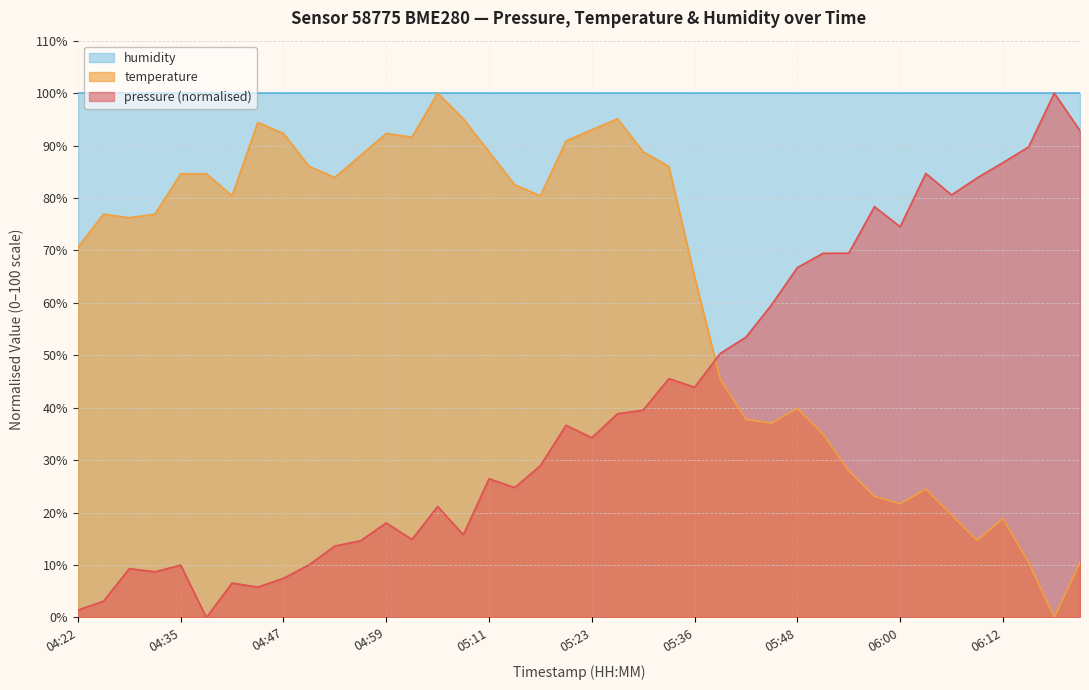

The value of temperature at 06:06 is 13.5. True or false?

False